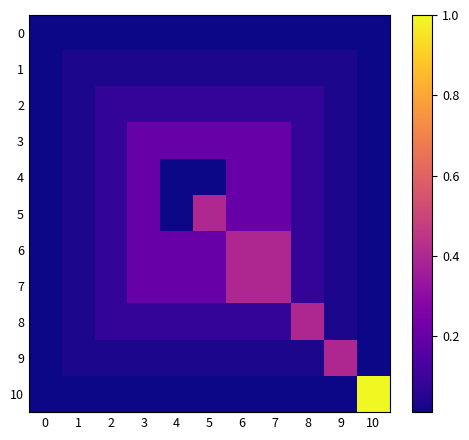

Which has a higher value, 3 or 1?

3